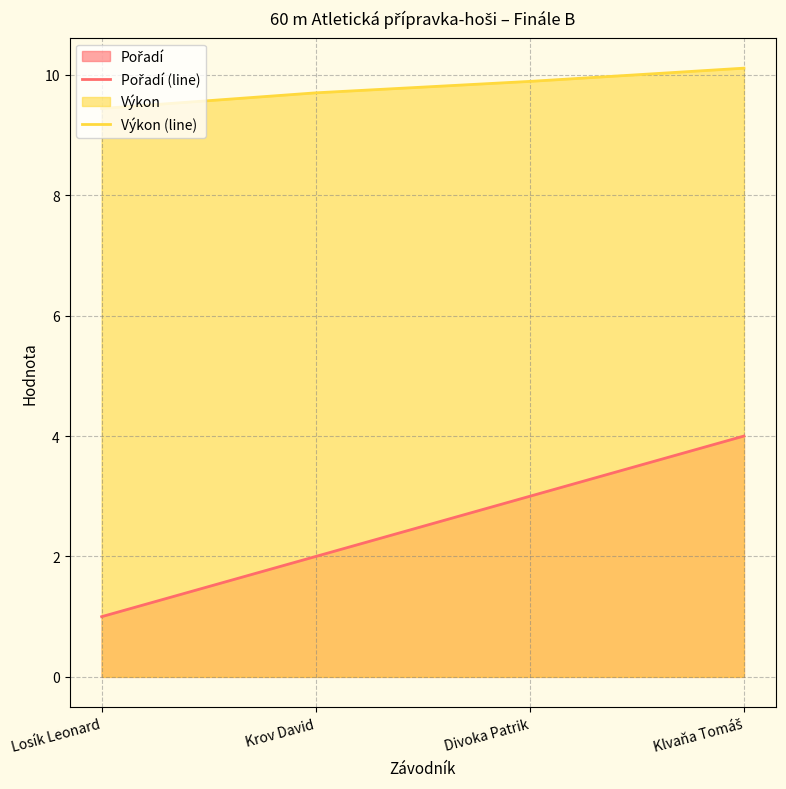

Which series has the largest total across all categories?

Výkon (line)